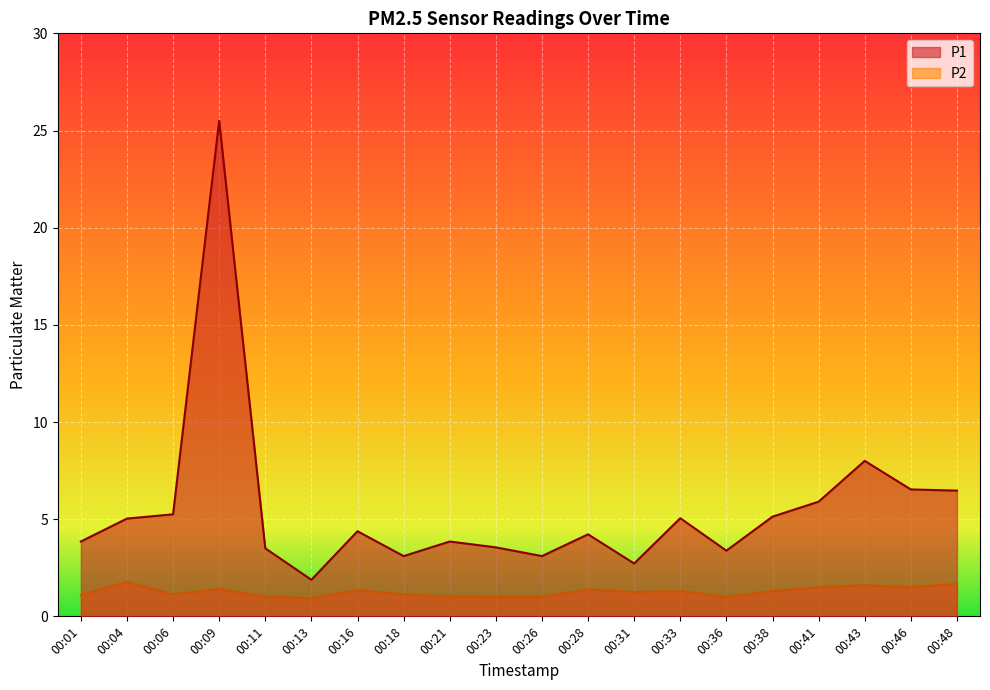

How many interior local peaks does the P1 series have?

6